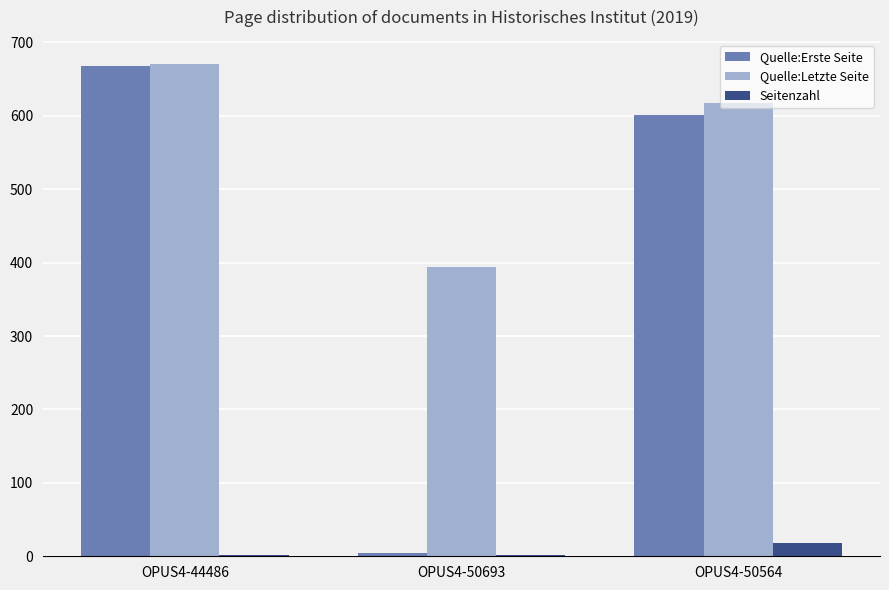

Which category has the highest value in the Seitenzahl series?

OPUS4-50564